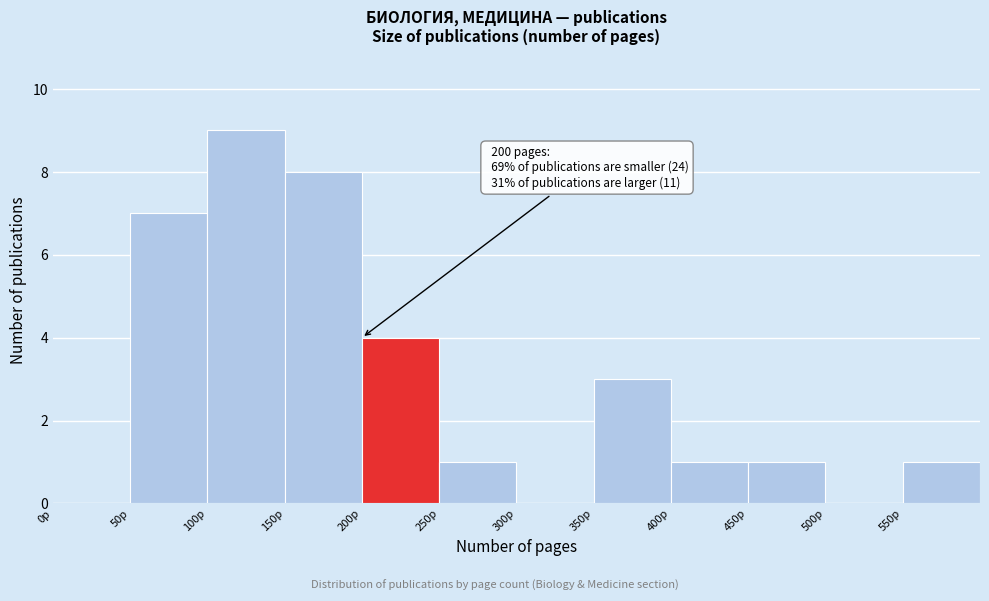

Over which range of the x-axis is the bar tallest?

100 to 150